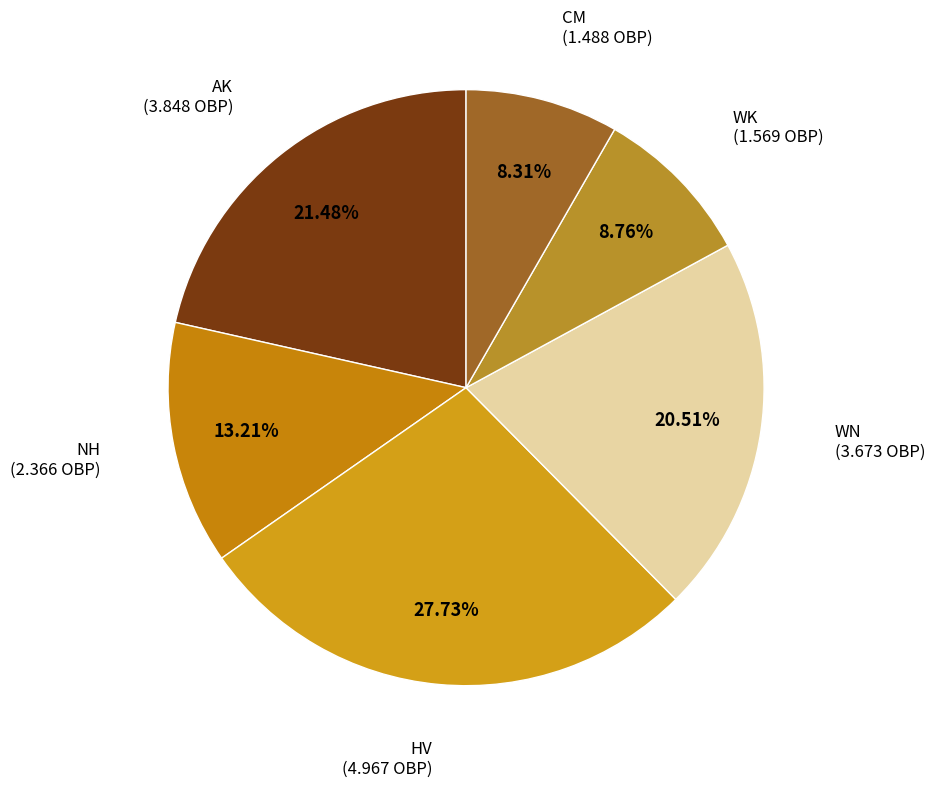

To the nearest percent, what portion does HV represent?

28%